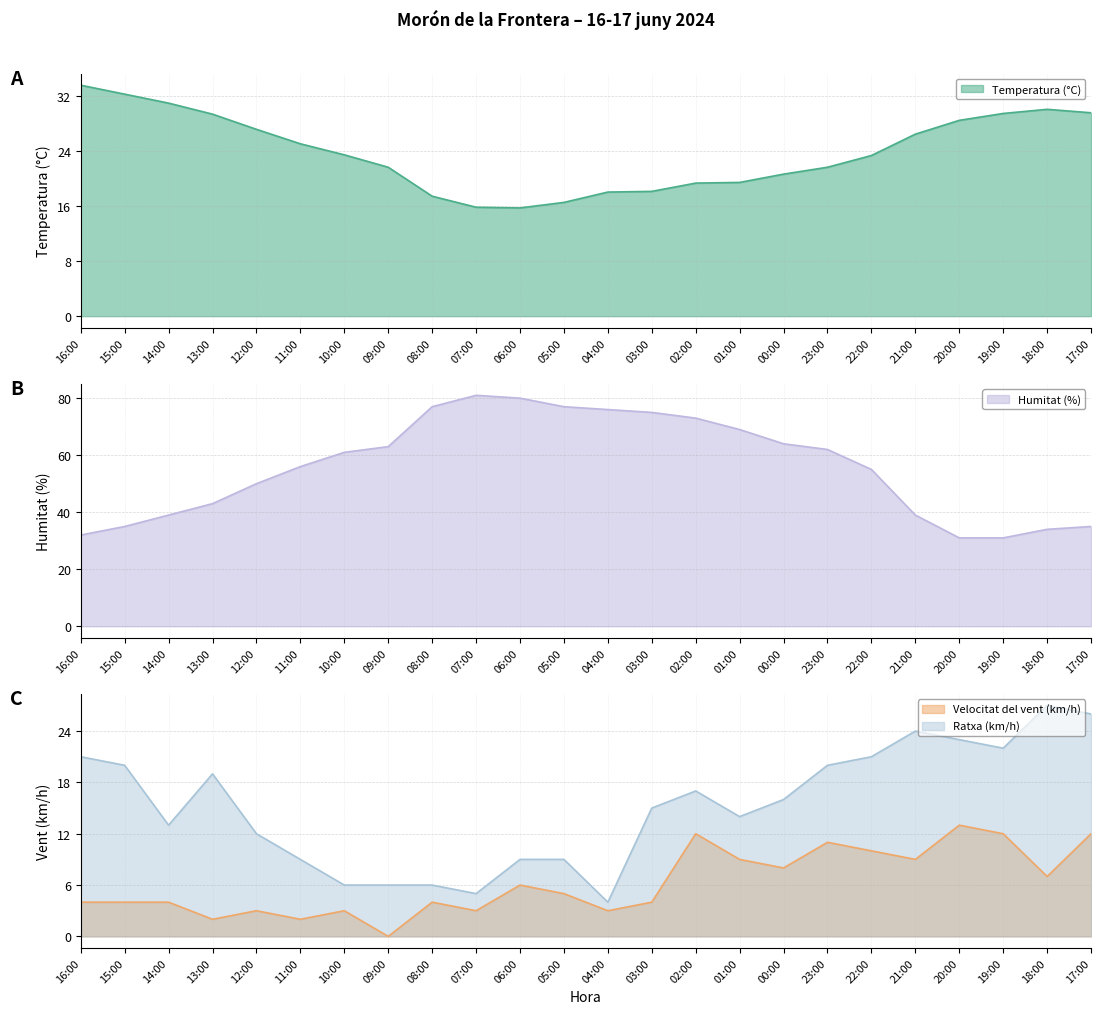

True or false: Humitat (%) and Velocitat del vent (km/h) cross at least once.

False